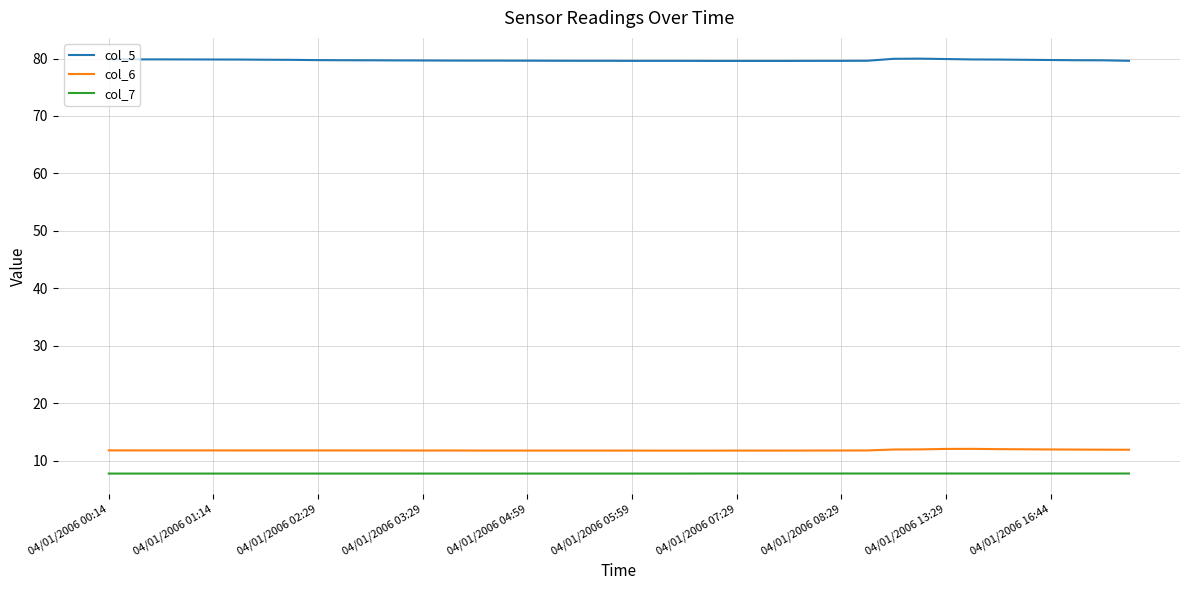

True or false: col_6 and col_7 intersect in this chart.

False